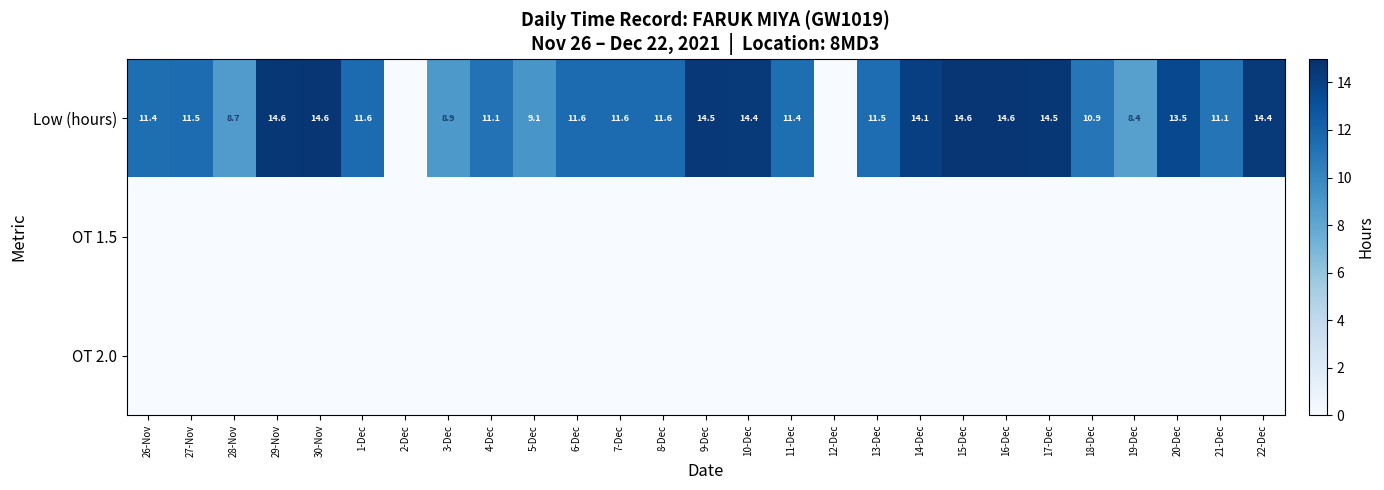

The value of Low (hours) at 19-Dec is 14.7. True or false?

False